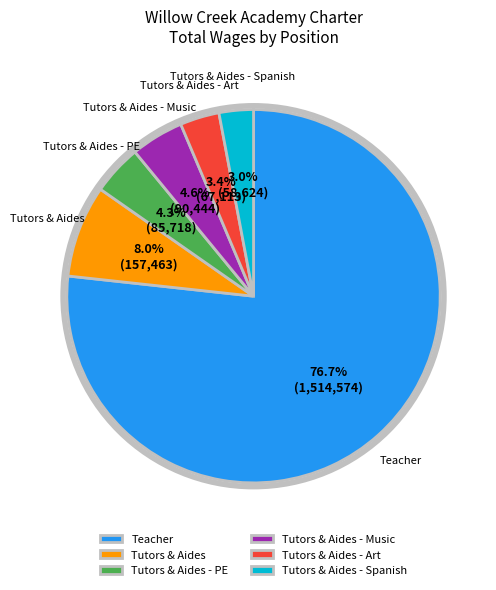

What portion of the pie excludes Tutors & Aides - PE?

95.7%